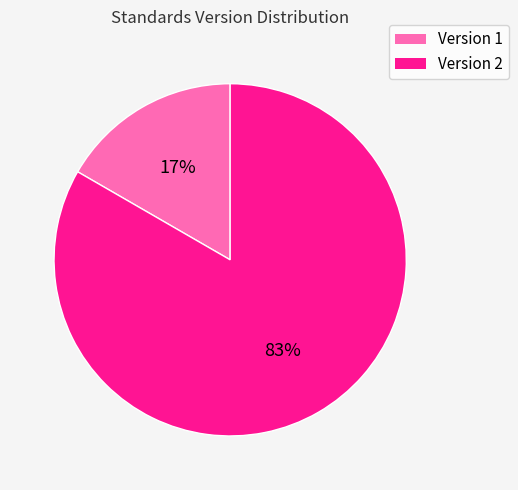

Is there a majority slice in this chart?

Yes